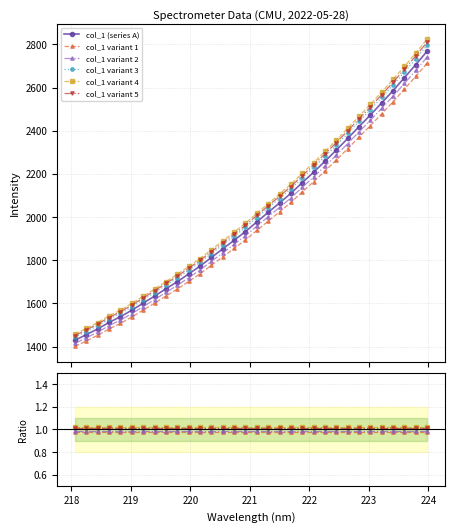

The chart shows a value of 4086.5 at 223.9802. True or false?

False